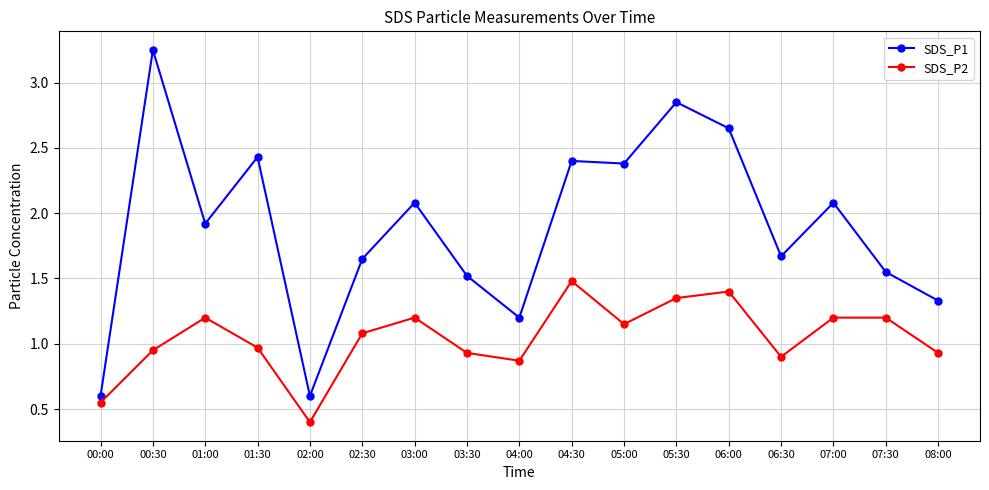

Which label corresponds to the smallest value in the chart?

02:00